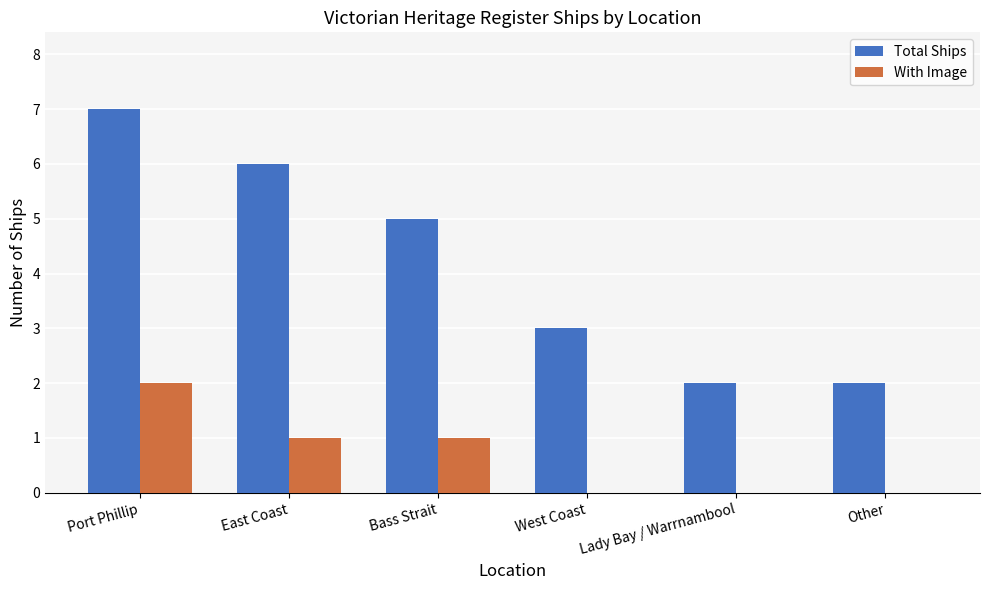

Reading left to right, what are all the values shown in this chart?

Total Ships: Port Phillip=7	East Coast=6	Bass Strait=5	West Coast=3	Lady Bay / Warrnambool=2	Other=2
With Image: Port Phillip=2	East Coast=1	Bass Strait=1	West Coast=0	Lady Bay / Warrnambool=0	Other=0